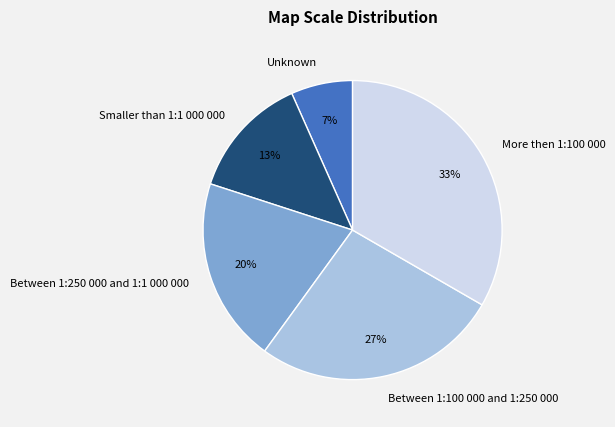

Between Smaller than 1:1 000 000 and Between 1:250 000 and 1:1 000 000, which is larger?

Between 1:250 000 and 1:1 000 000